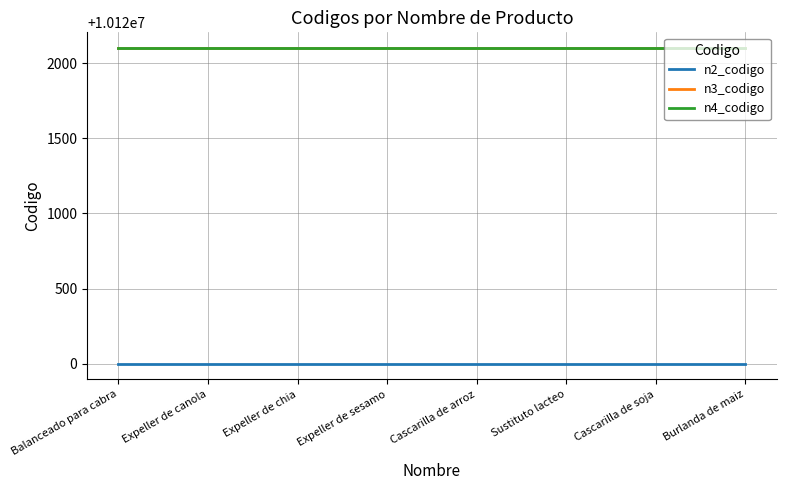

True or false: n2_codigo and n4_codigo cross at least once.

False